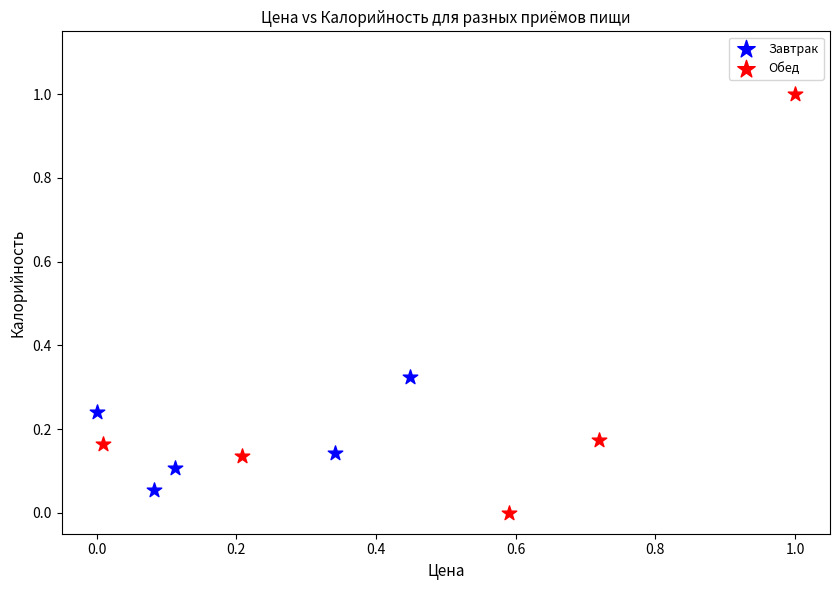

Which series has the largest Y range (max minus min)?

Обед